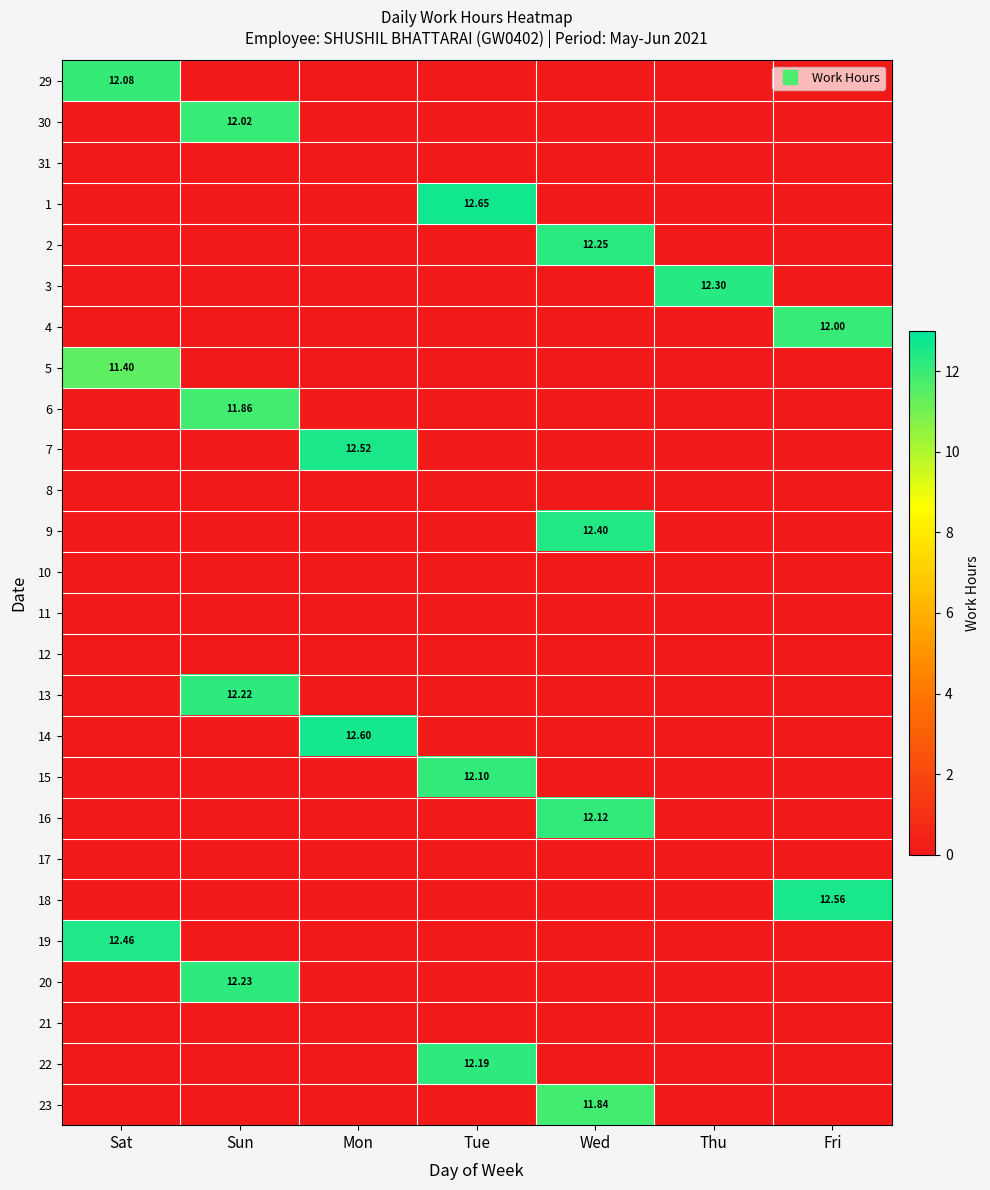

How many values in 16 are above zero?

1